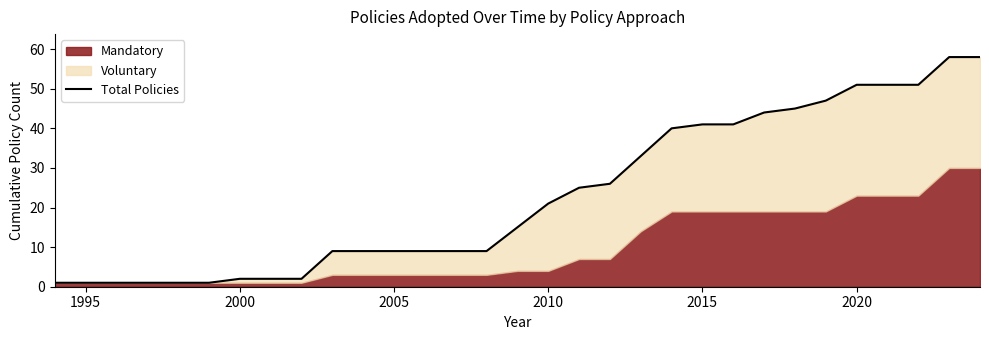

What is the maximum value shown in the chart?

58